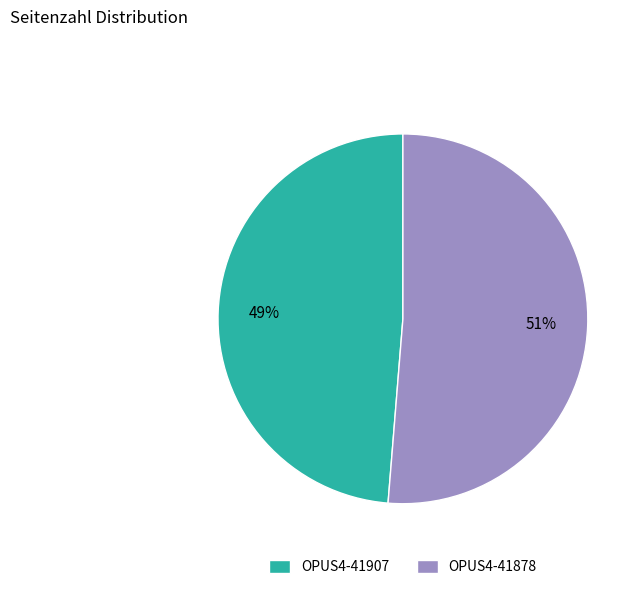

Which has a higher value, OPUS4-41878 or OPUS4-41907?

OPUS4-41878